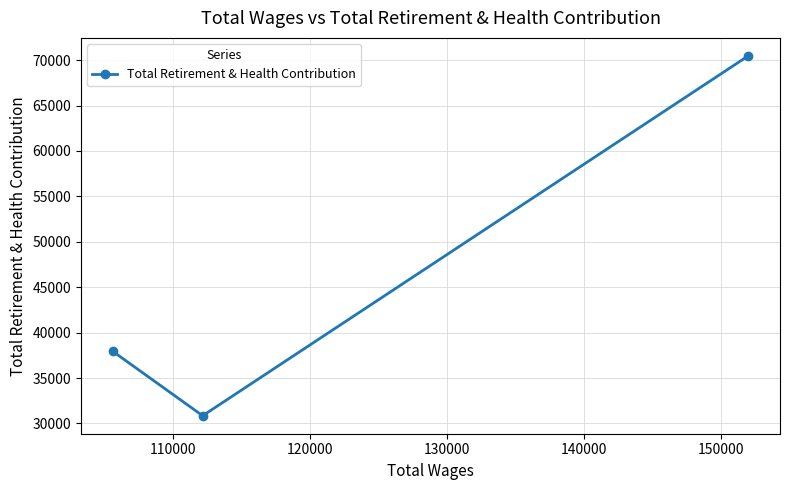

What is the difference between the second highest and minimum values?

7087